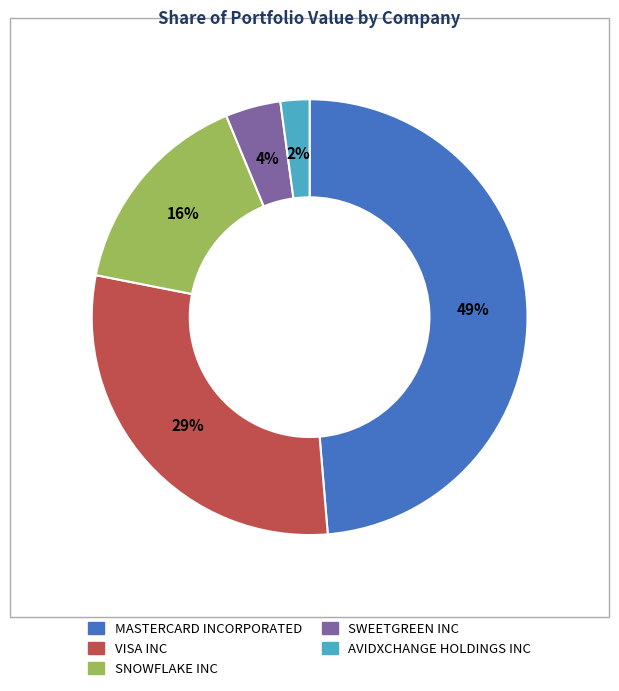

Combined, do AVIDXCHANGE HOLDINGS INC and MASTERCARD INCORPORATED account for over 50%?

Yes